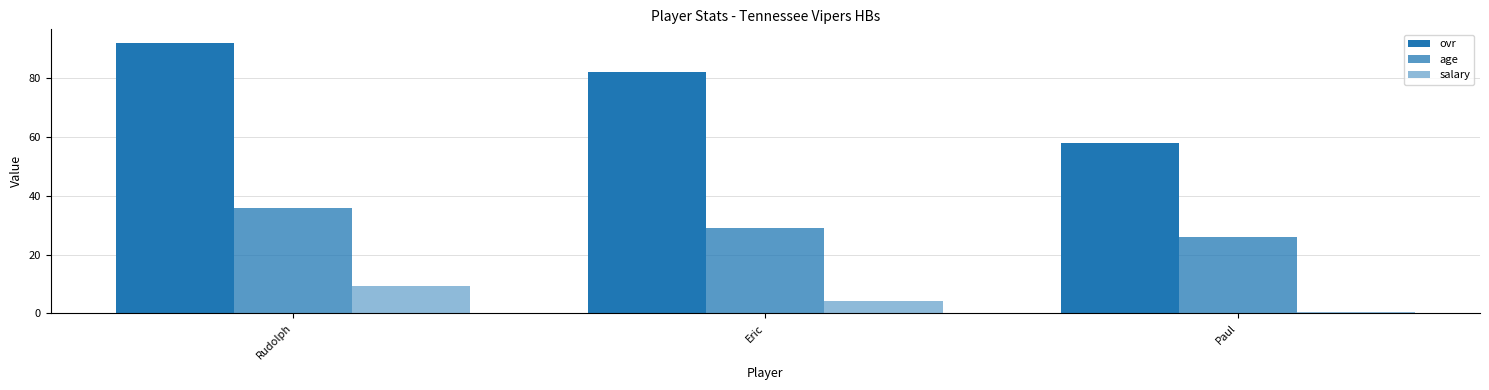

How many categories are shown in the chart?

3